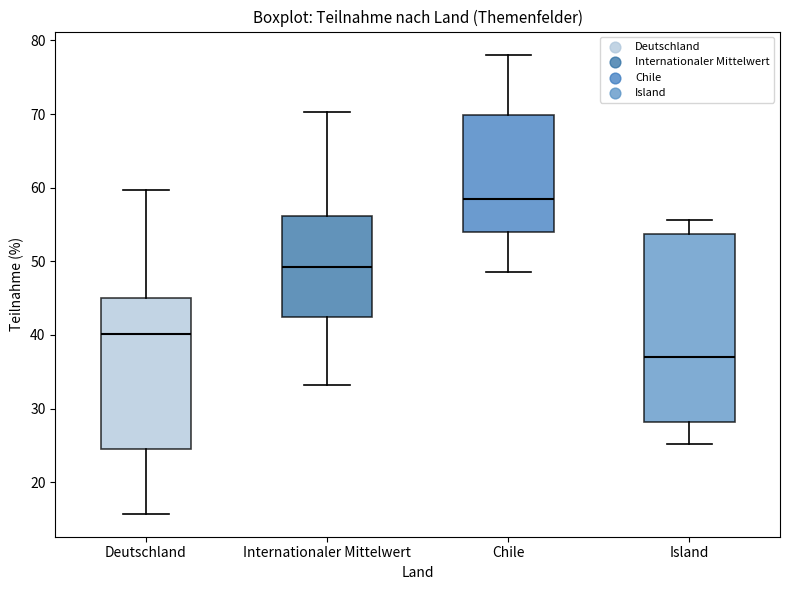

Which box is the tallest, from its lower edge to its upper edge?

Island